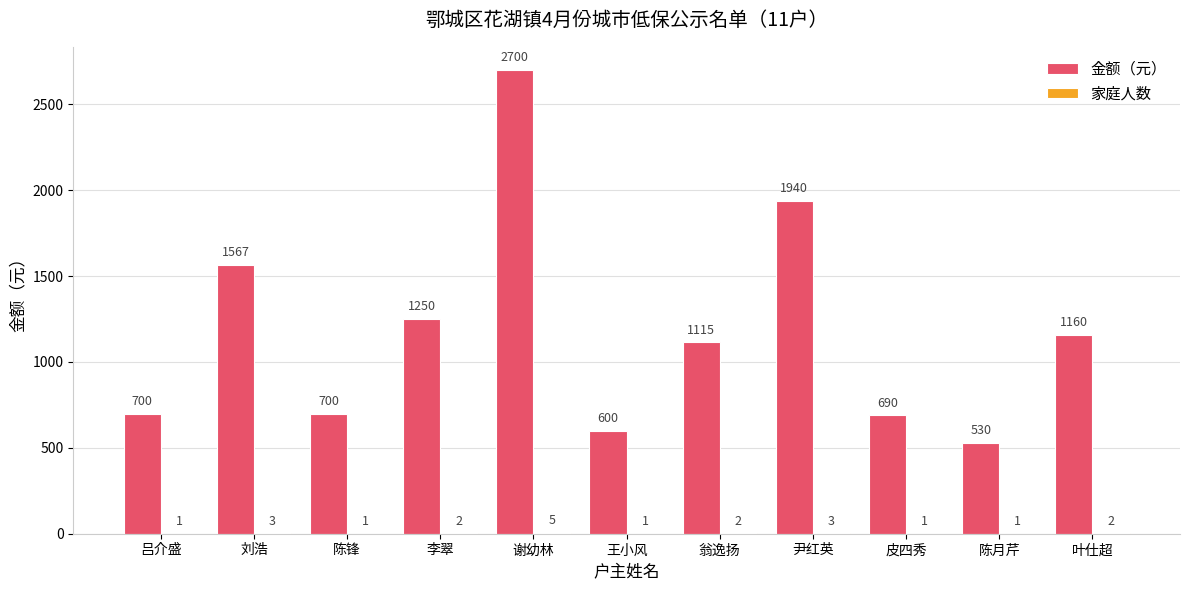

How many categories are shown in the chart?

11